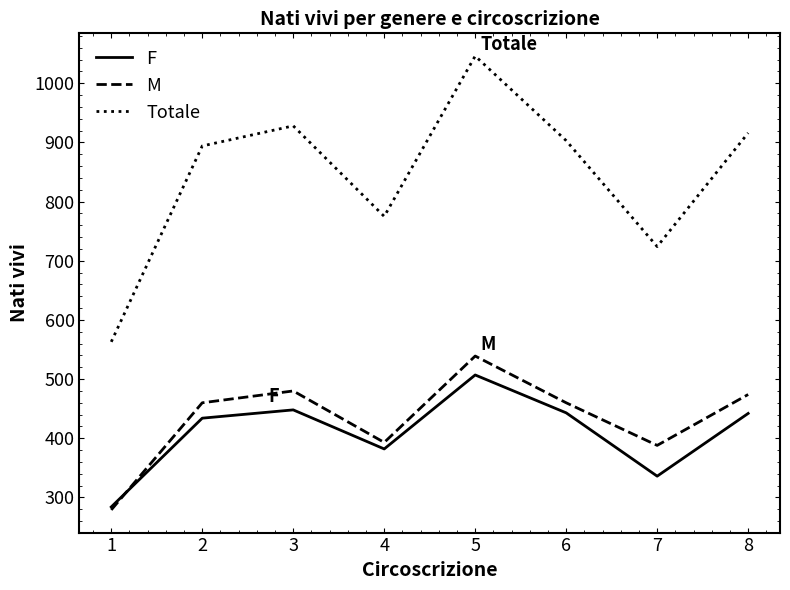

Which series has the widest spread of values?

Totale